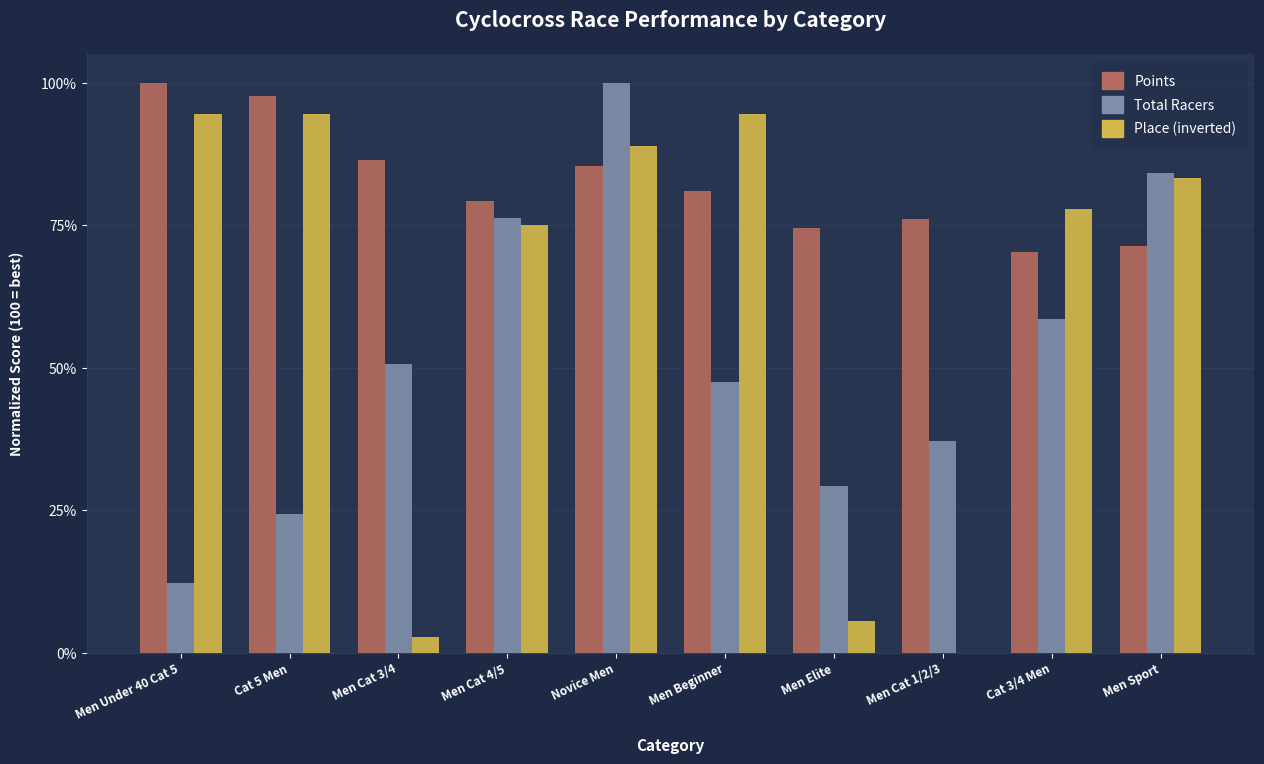

What is the total value across all series at Men Cat 4/5?

230.5